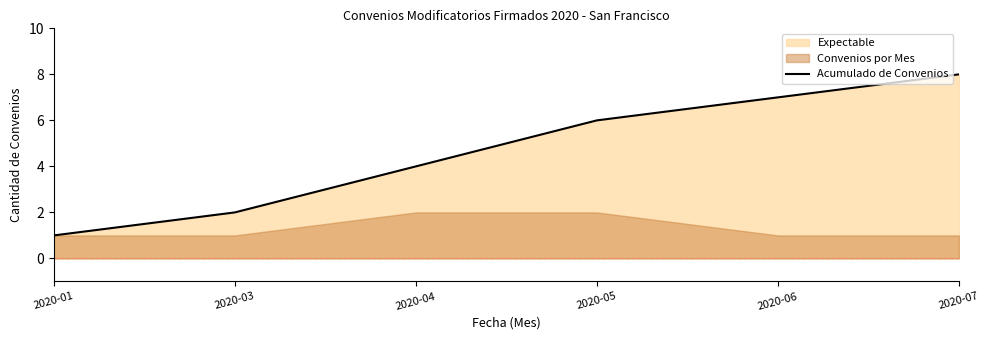

List the labels in order of value, largest first.

2020-07, 2020-06, 2020-05, 2020-04, 2020-03, 2020-01